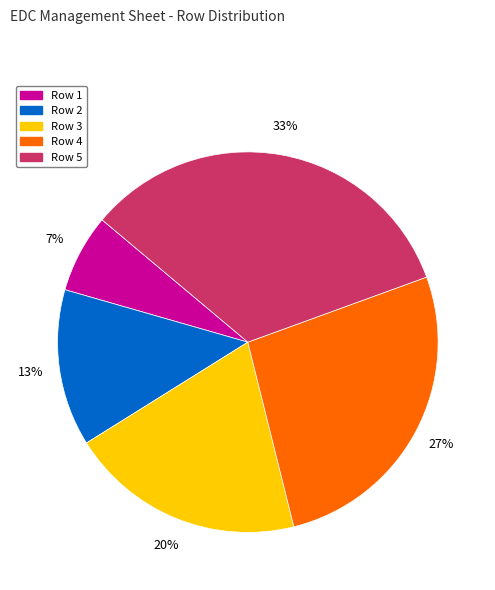

Does any single category account for the majority?

No